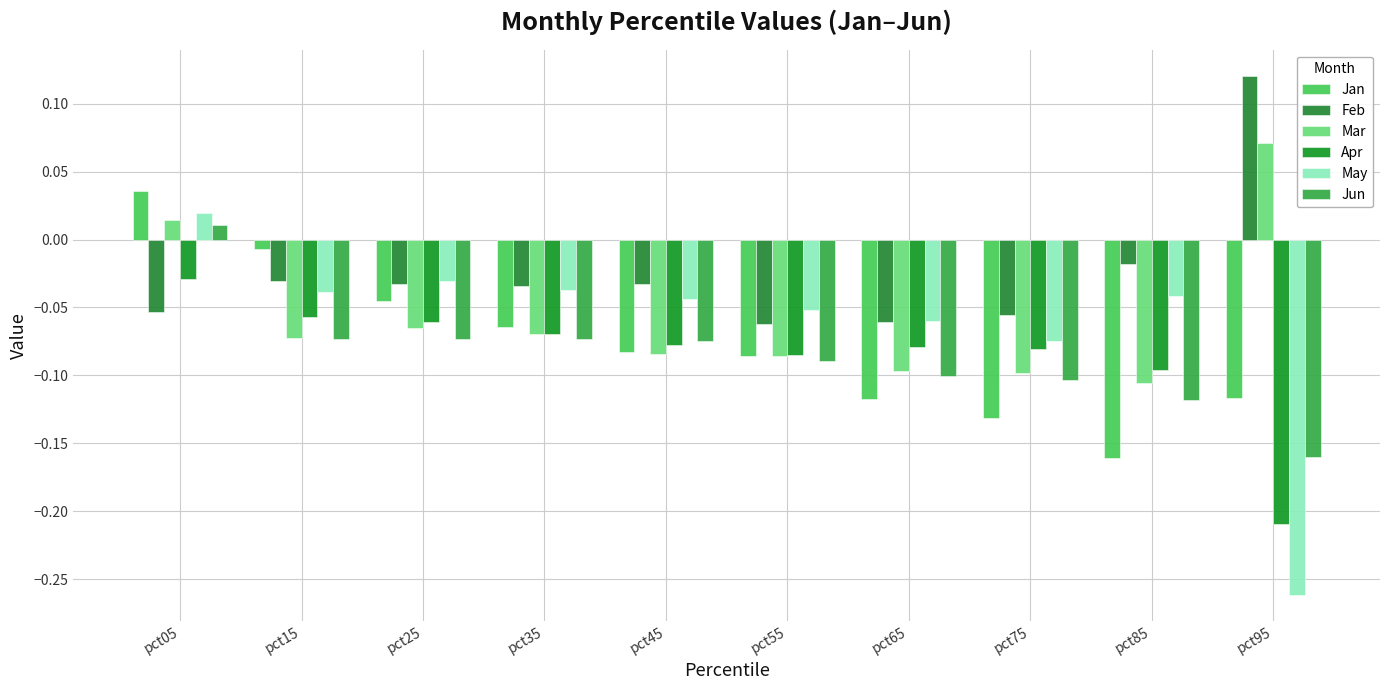

How many values in Jun are above zero?

1